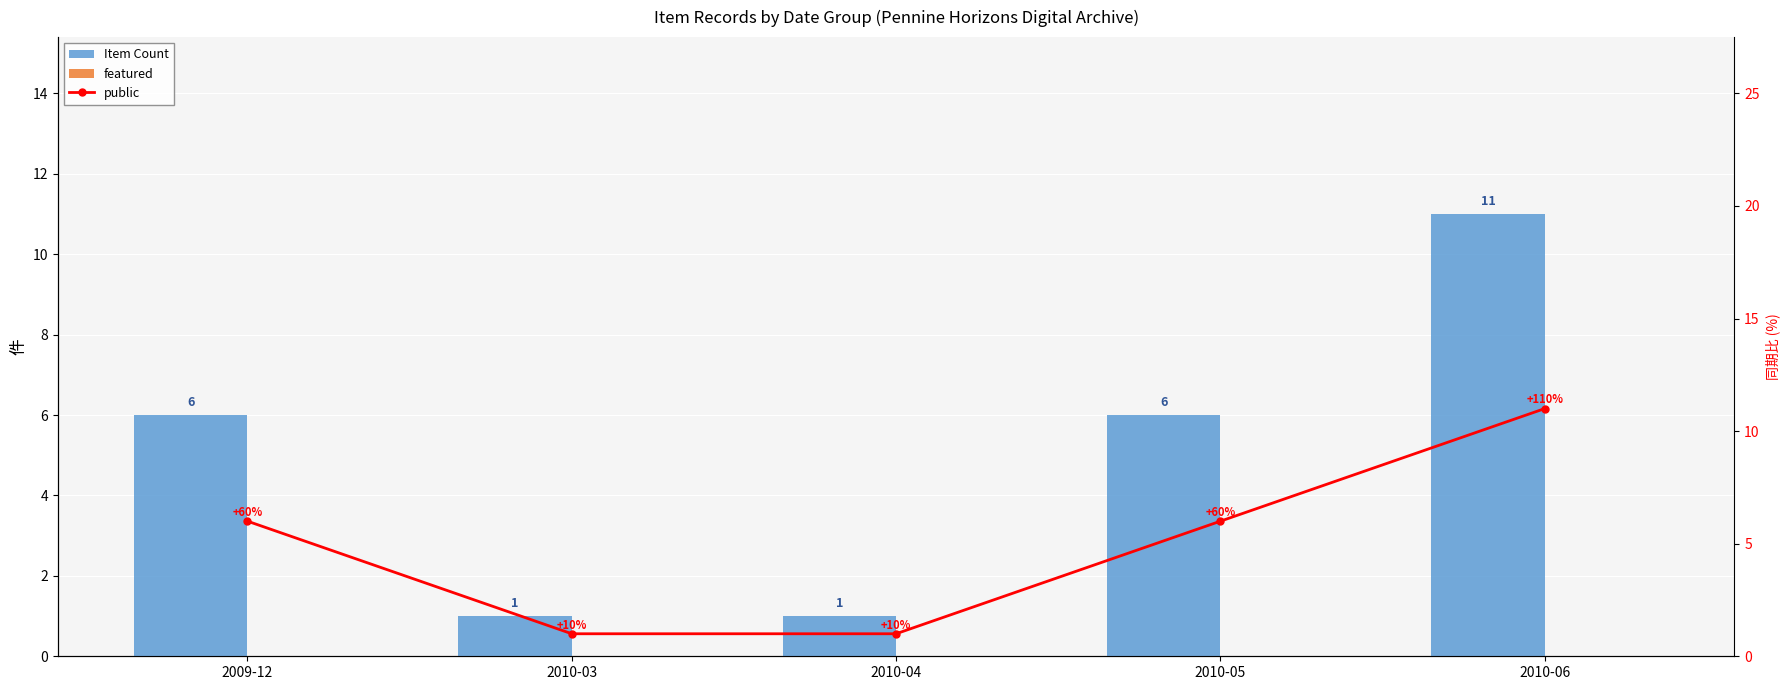

Is it true that Item Count equals 15 at 2010-06?

False